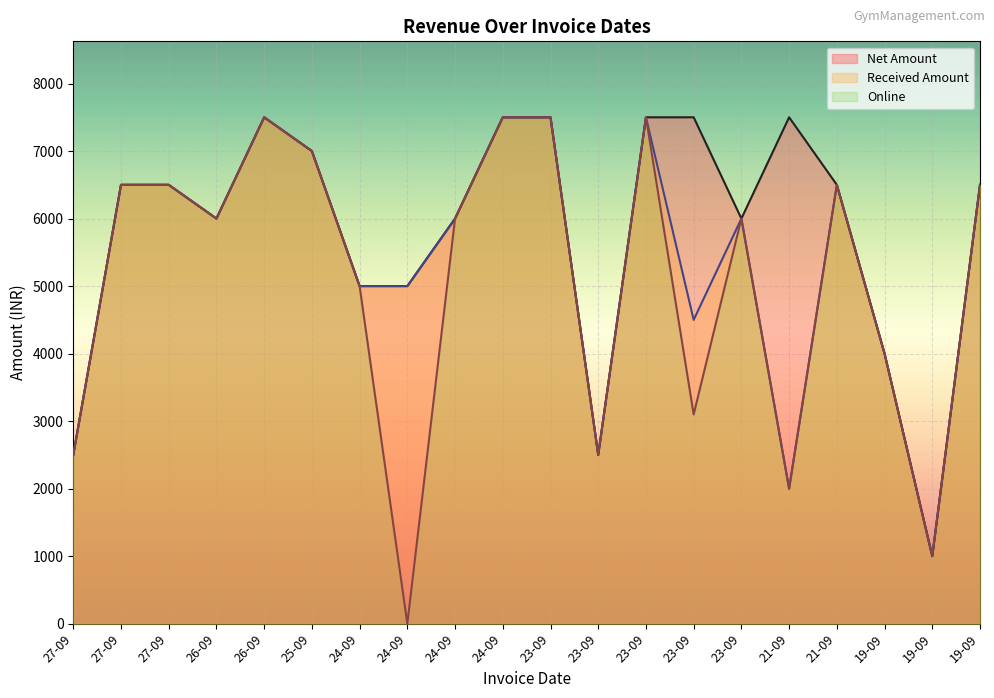

What is the maximum value for Online?

7500